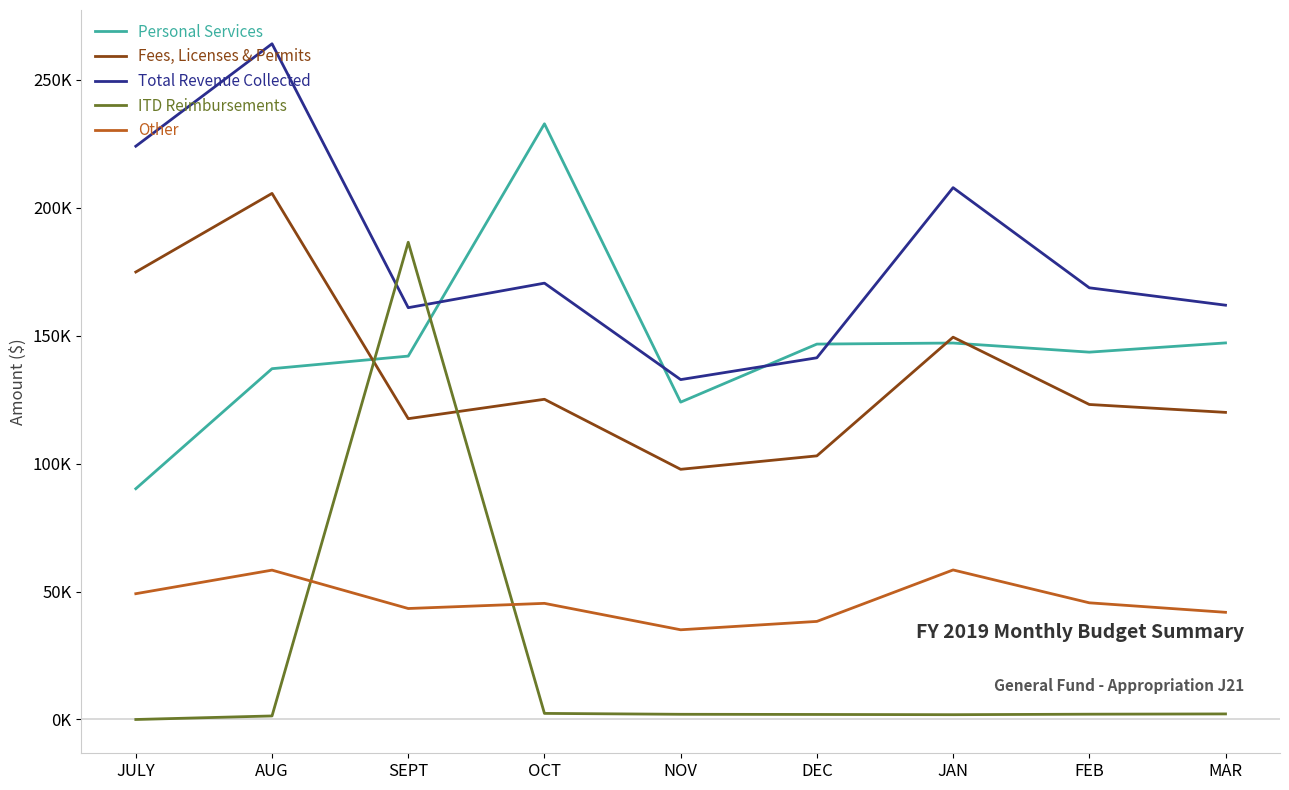

What are all the series names shown in the legend?

Personal Services, Fees, Licenses & Permits, Total Revenue Collected, ITD Reimbursements, Other